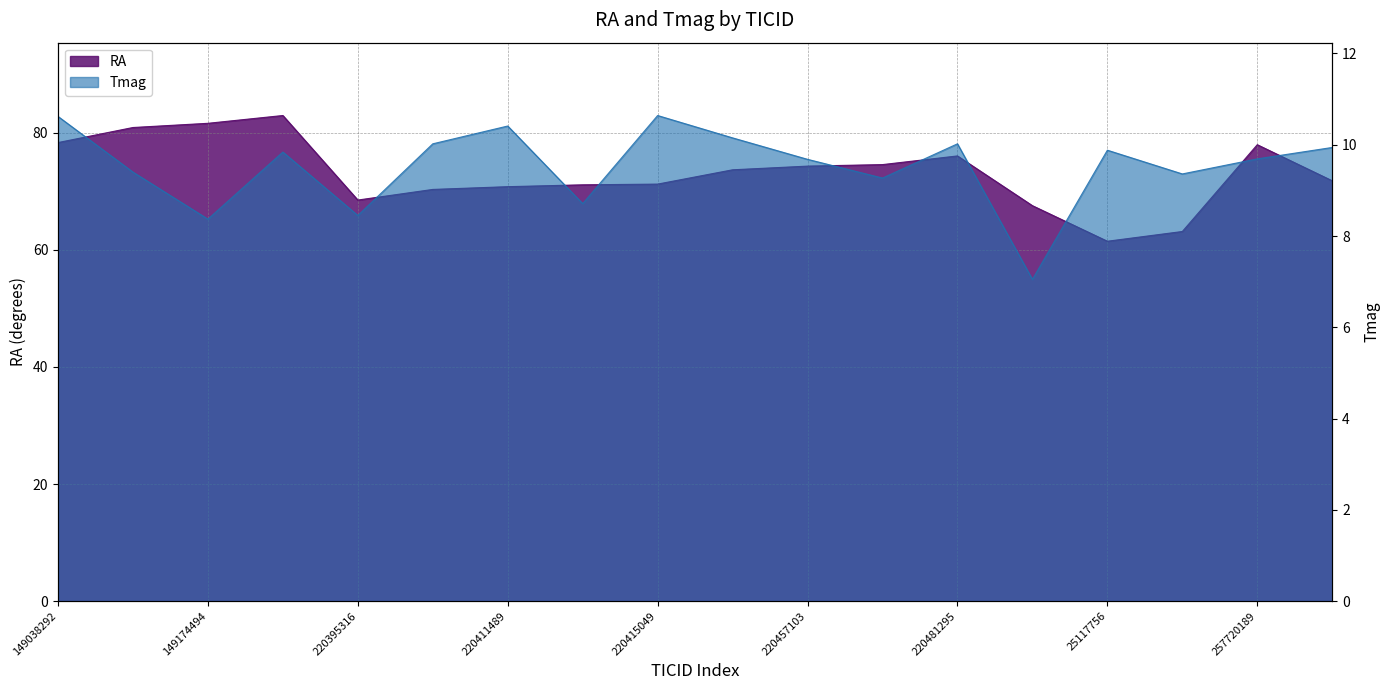

Is the value of RA at 149272506 greater than the value of Tmag at 149174494?

Yes